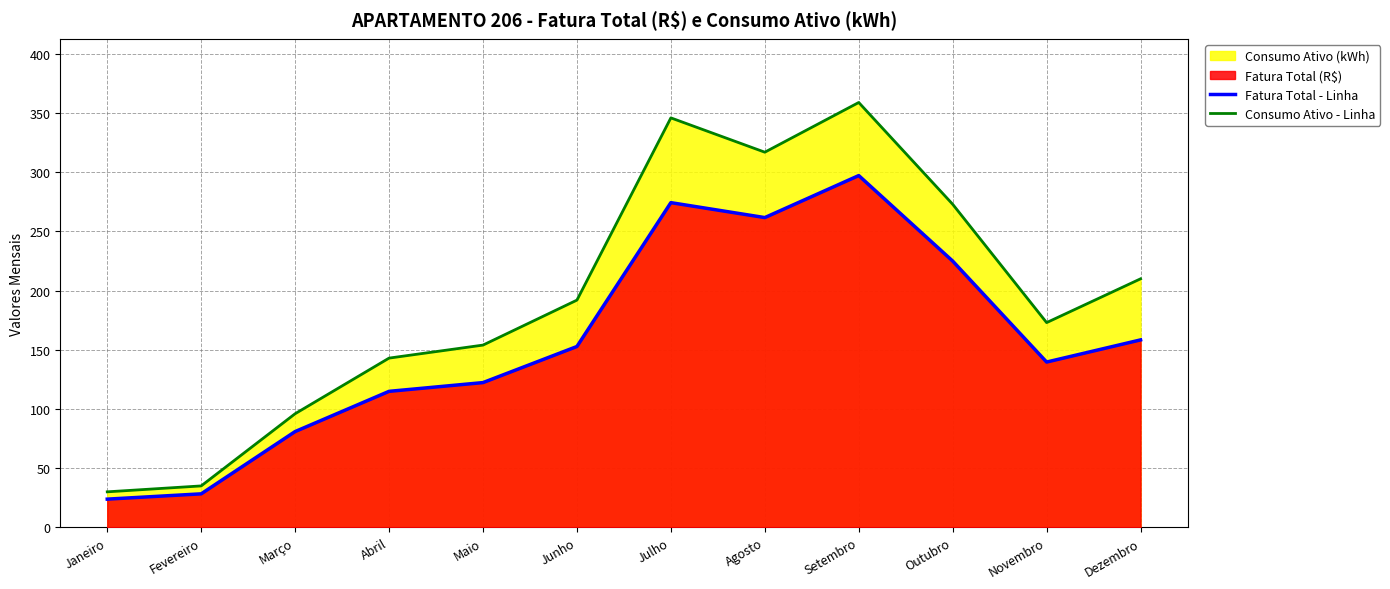

Which series has the widest spread of values?

Consumo Ativo - Linha